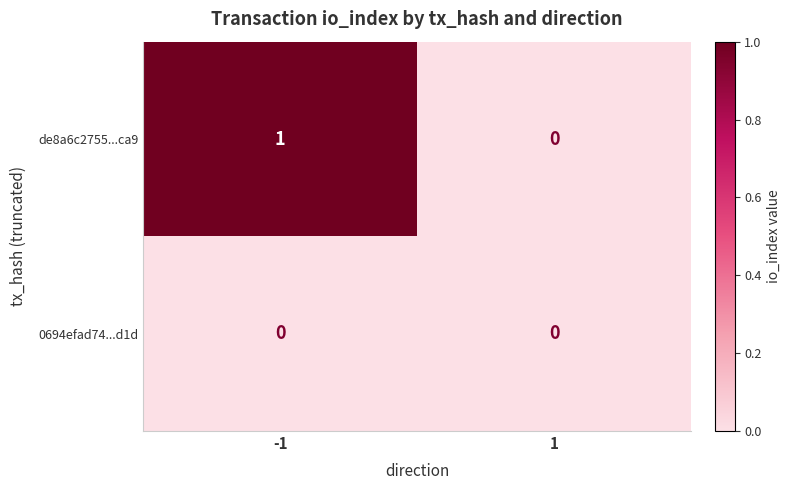

Reading left to right, what are all the values shown in this chart?

de8a6c2755...ca9: 1	0
0694efad74...d1d: 0	0